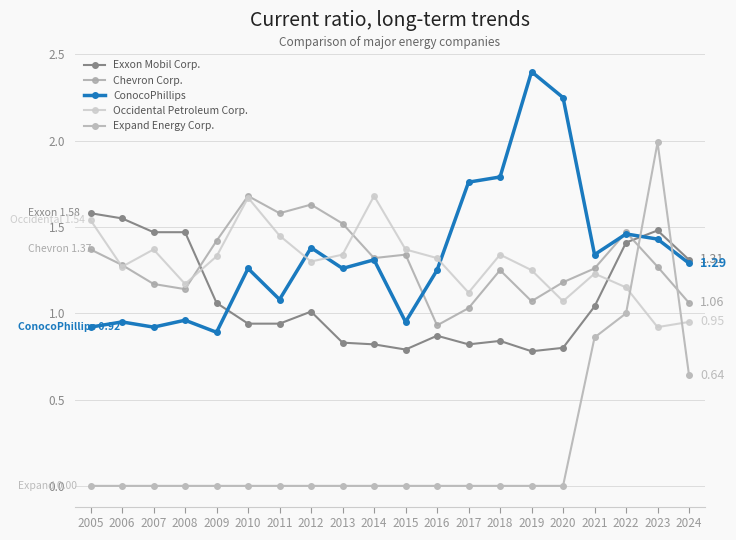

Rank the series at 2005 from lowest to highest value.

Expand Energy Corp., ConocoPhillips, Chevron Corp., Occidental Petroleum Corp., Exxon Mobil Corp.